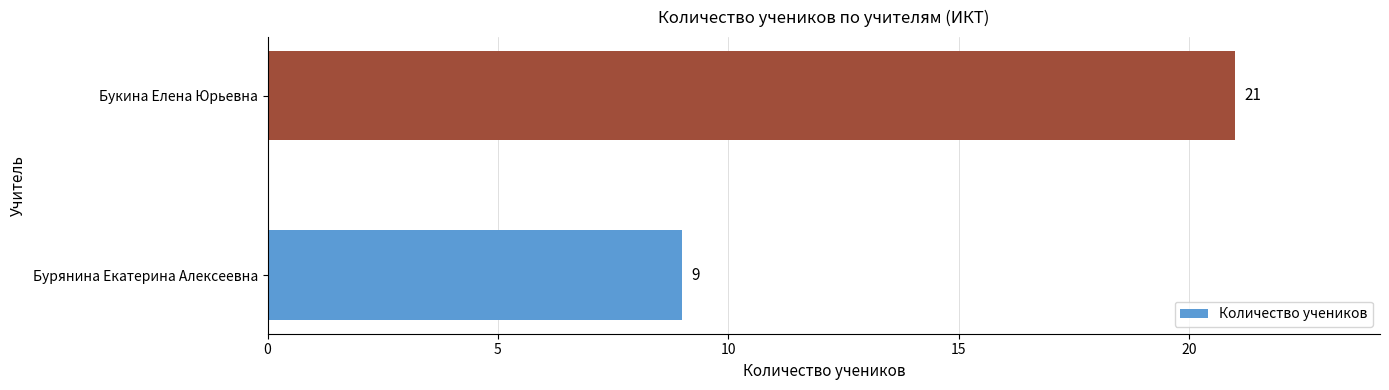

The chart shows a value of 9 at Бурянина Екатерина Алексеевна. True or false?

True